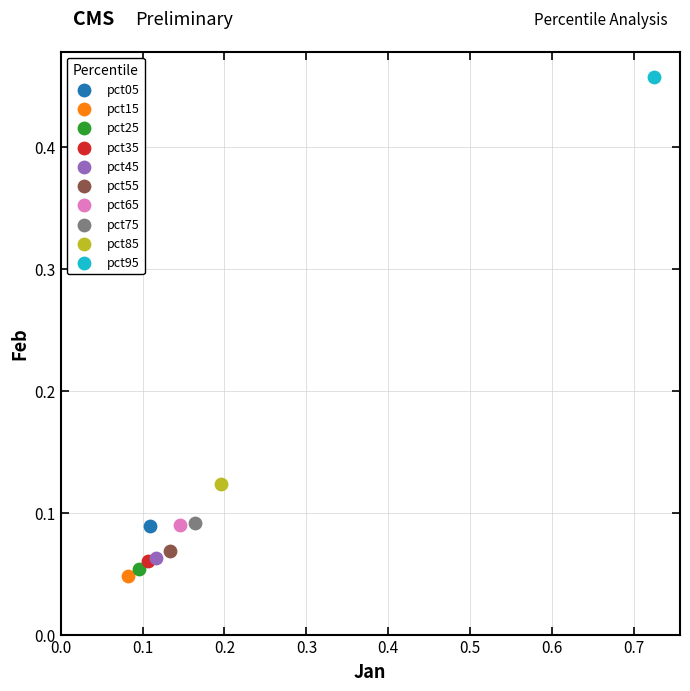

What are all the series names shown in the legend?

pct05, pct15, pct25, pct35, pct45, pct55, pct65, pct75, pct85, pct95